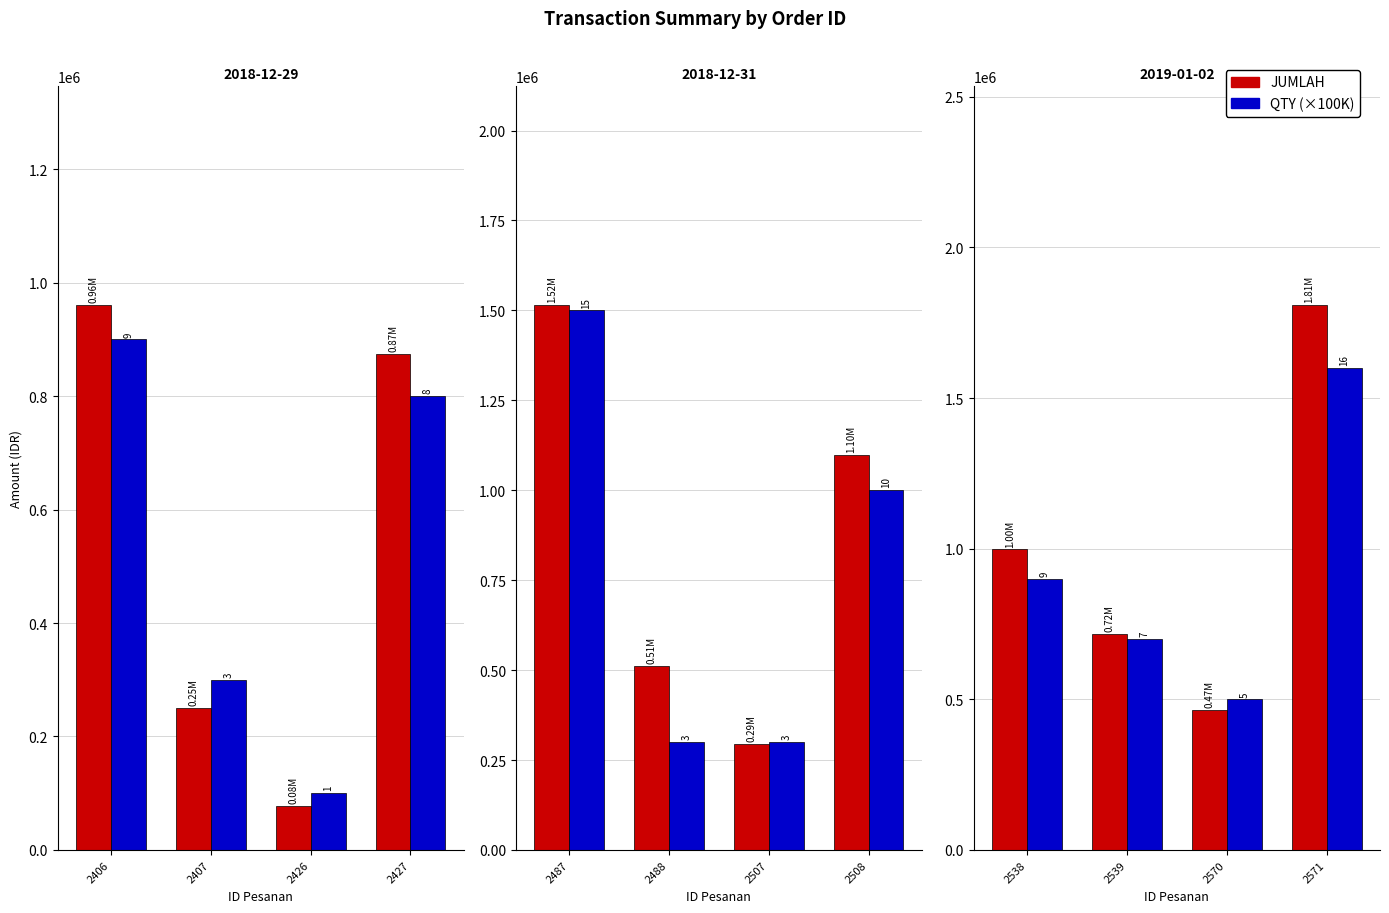

Rank the series at 2538 from lowest to highest value.

QTY (×100K), JUMLAH